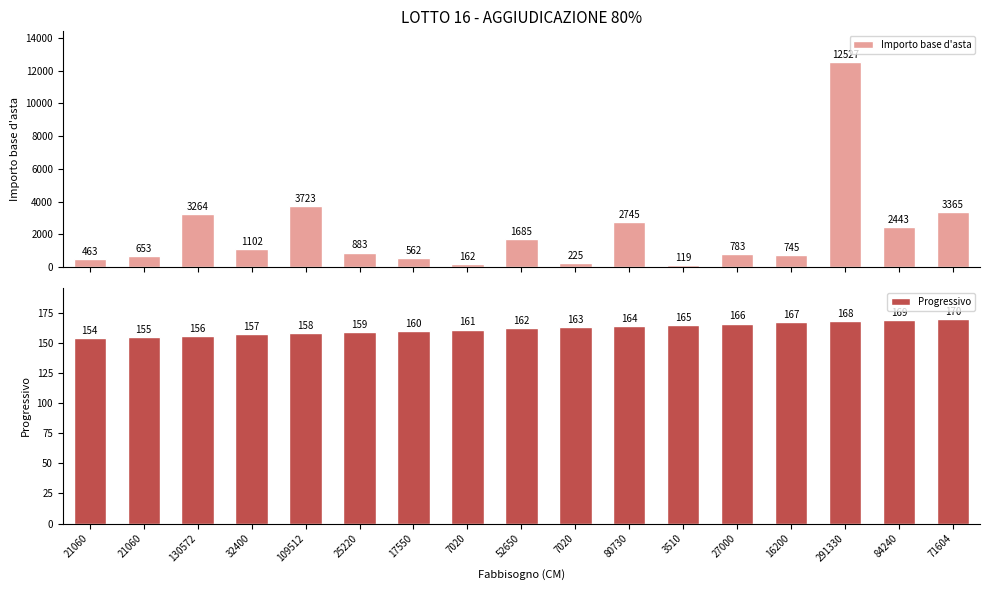

At how many categories does at least one series exceed 9776?

1